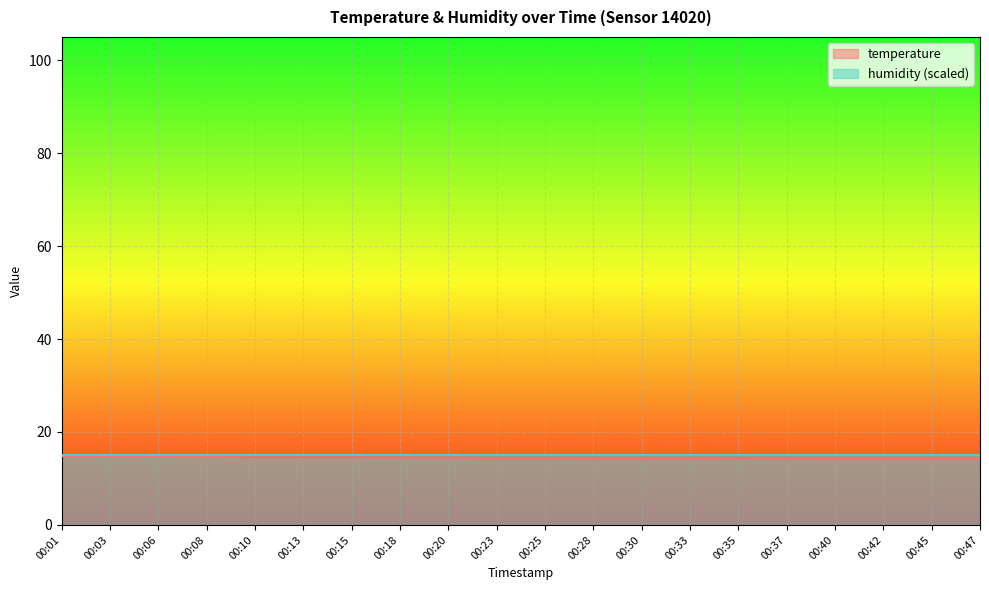

How many categories are shown in the chart?

20